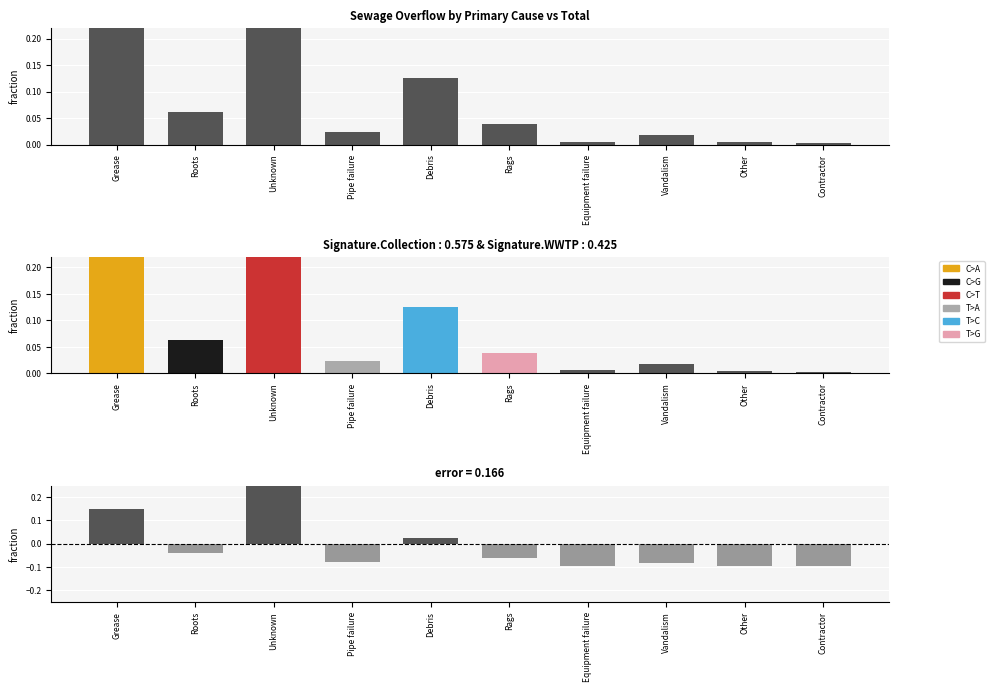

Rank the categories by Cause fraction value from highest to lowest.

Unknown, Grease, Debris, Roots, Rags, Pipe failure, Vandalism, Equipment failure, Other, Contractor